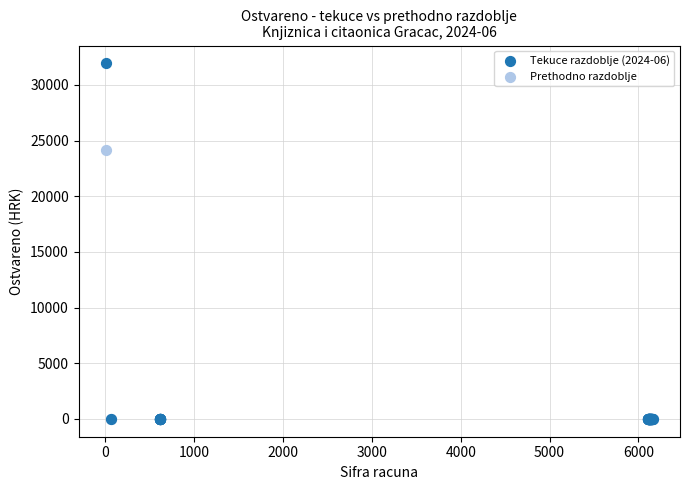

Across all series, what Y value is closest to 15969?

24194.3